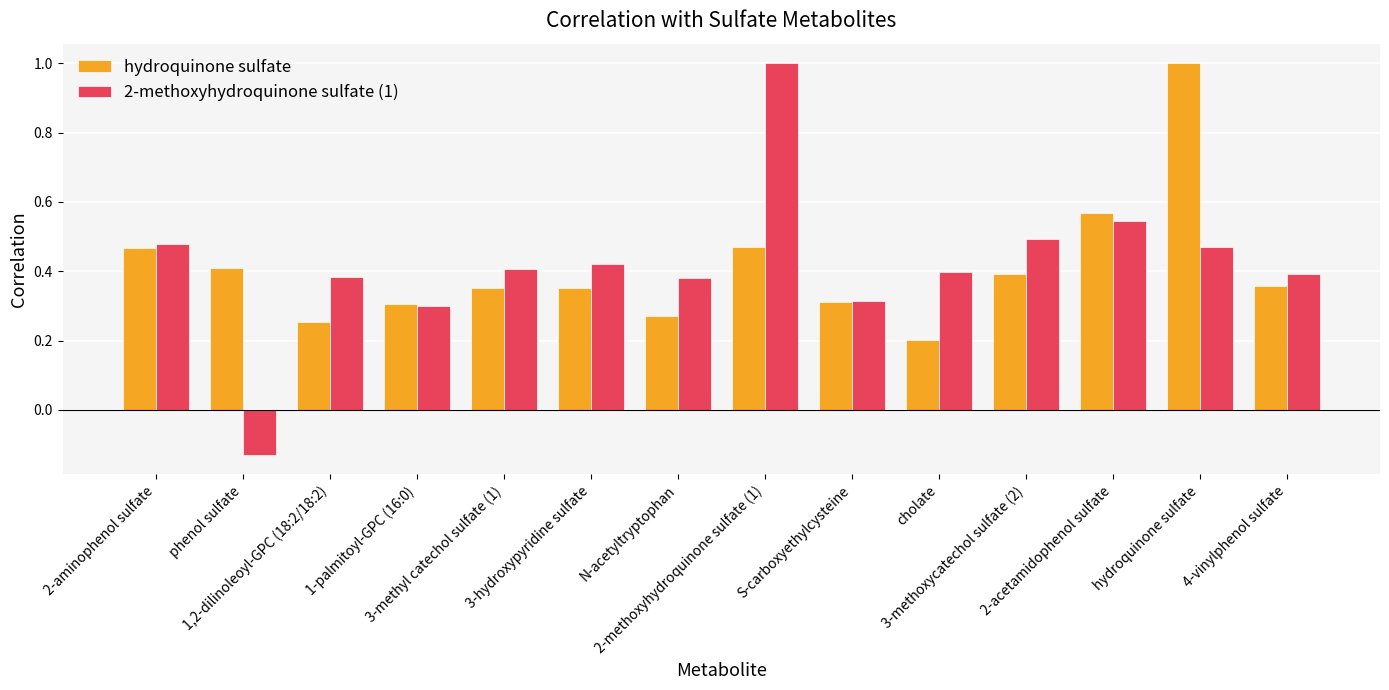

How many values in 2-methoxyhydroquinone sulfate (1) are below zero?

1